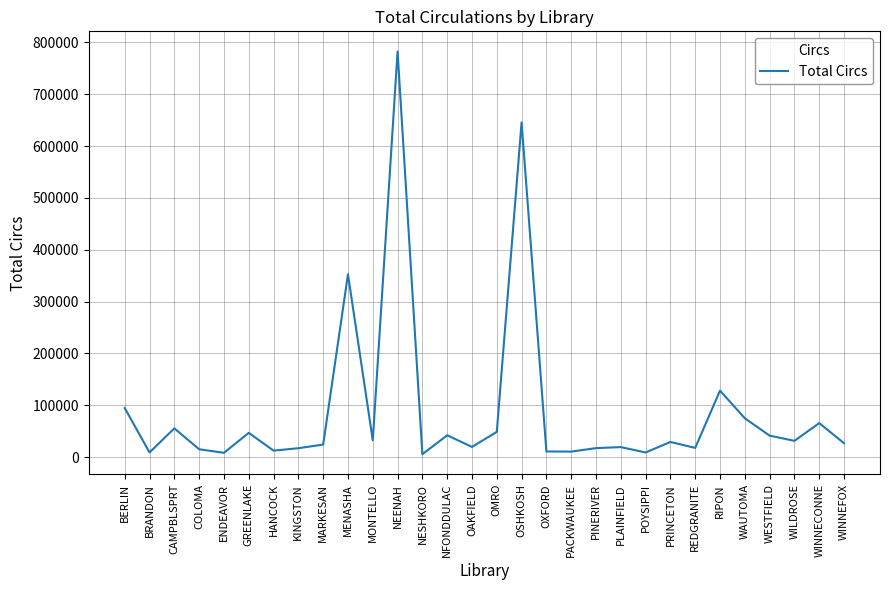

What is the maximum value shown in the chart?

782585